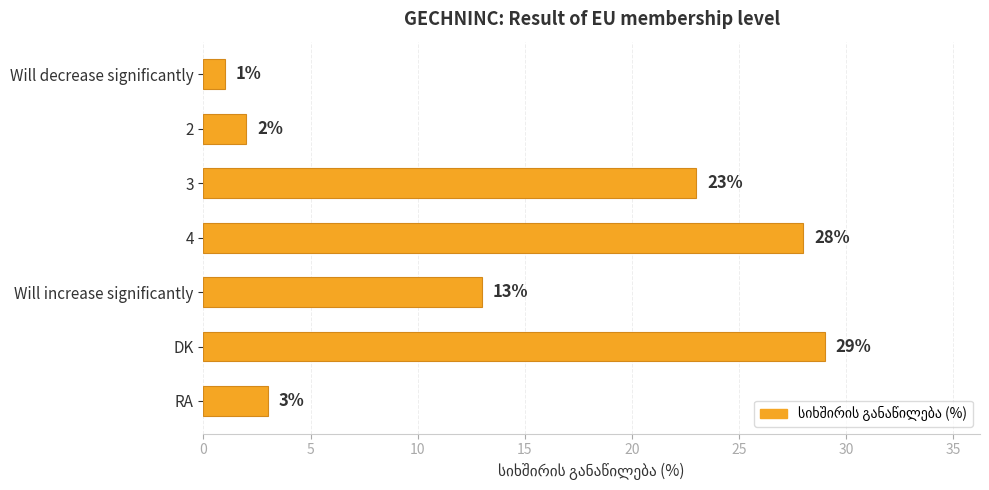

What position from the bottom is Will increase significantly?

3